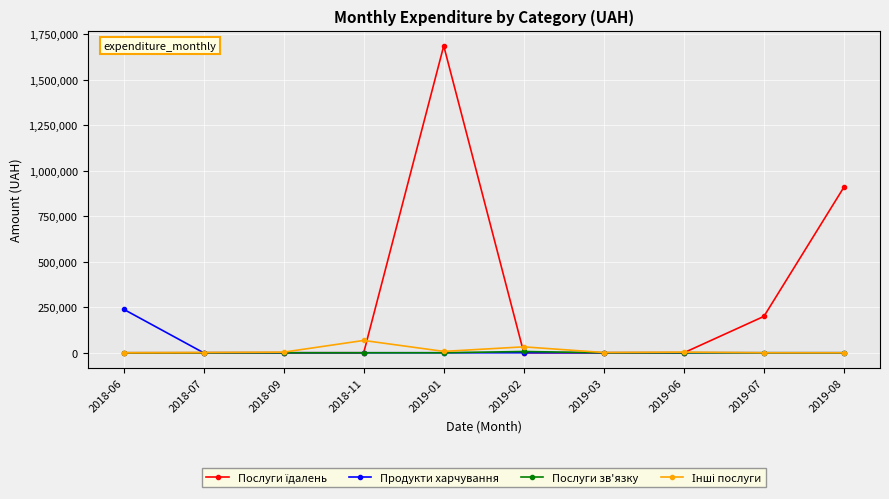

Is this an area chart (filled region under the line)?

No